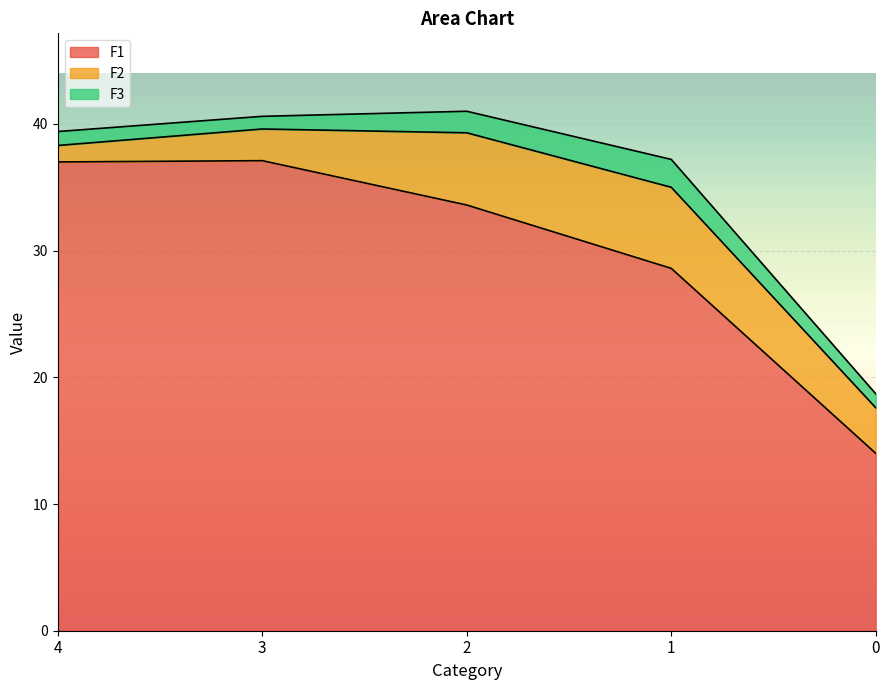

What is the total value across all series at 2?

41.0